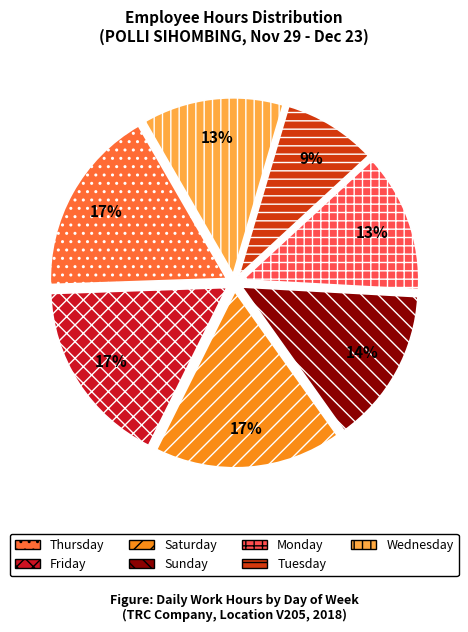

Does any single category account for the majority?

No